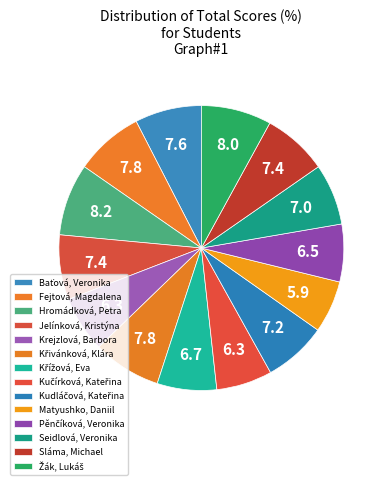

What is the total percentage of Seidlová, Veronika and Křivánková, Klára?

14.7%